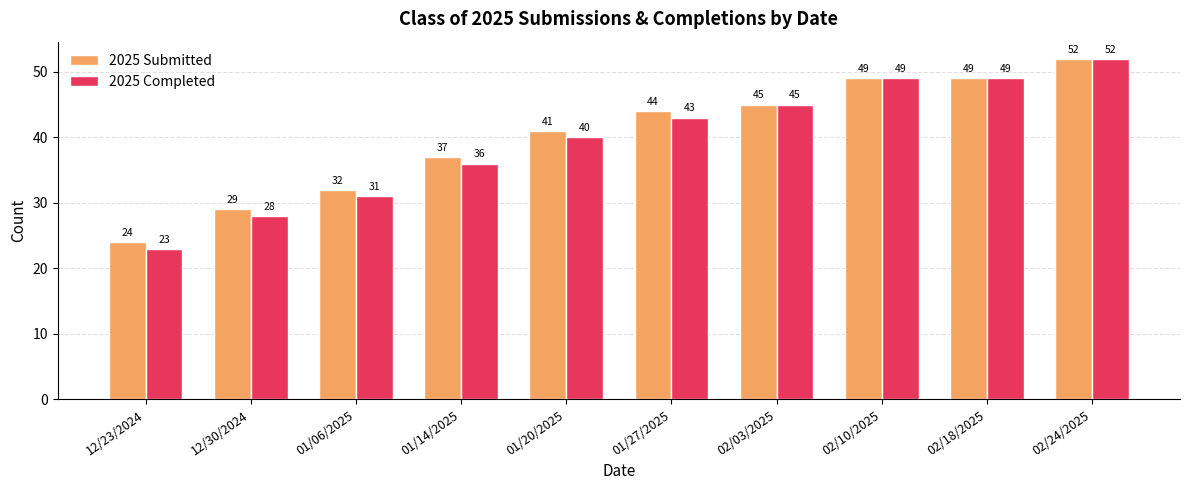

Which category has the highest value in the 2025 Submitted series?

02/24/2025